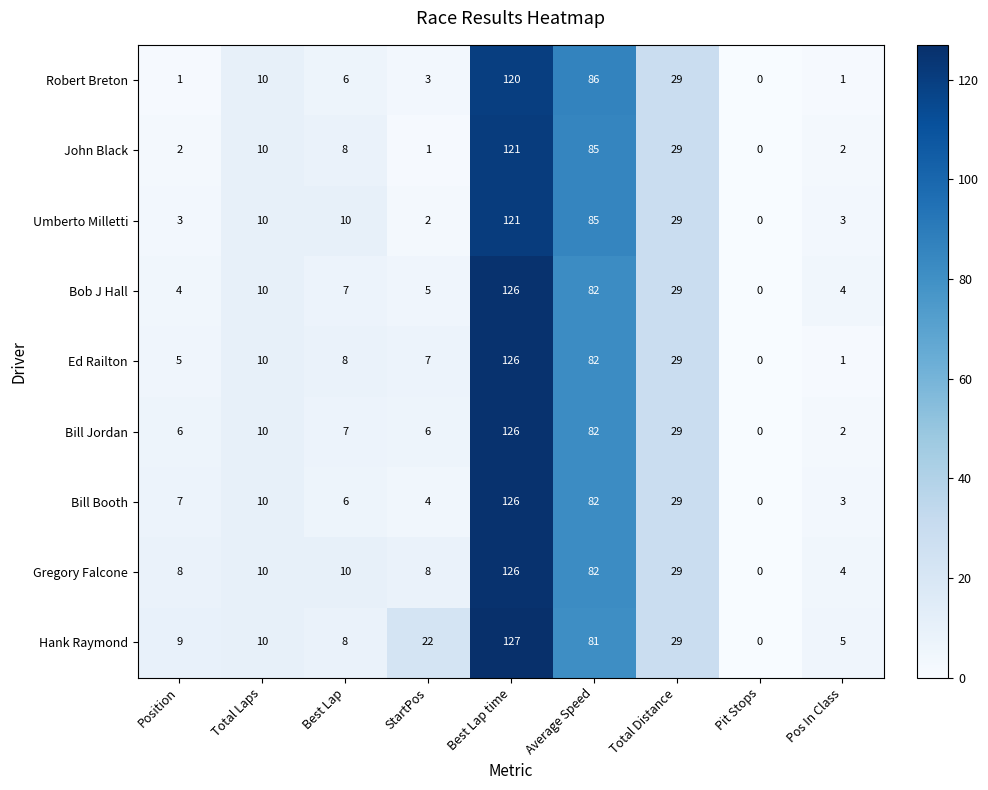

What is the maximum value shown in the chart?

127